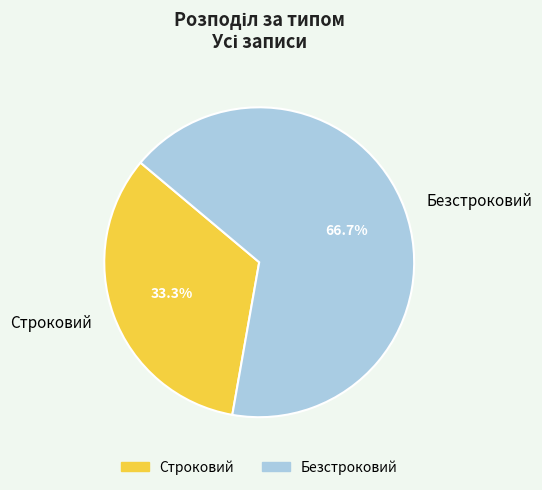

Approximately how many times larger is the value at Строковий compared to Безстроковий?

0.5